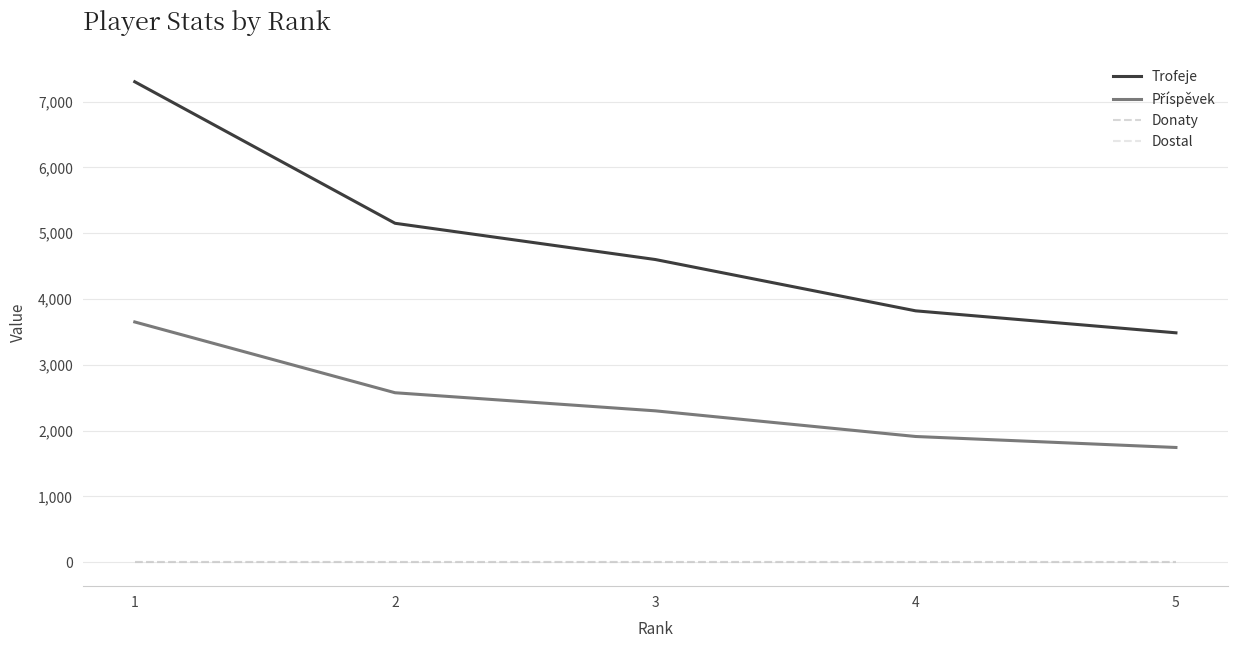

Does the chart display data point markers on the line(s)?

No